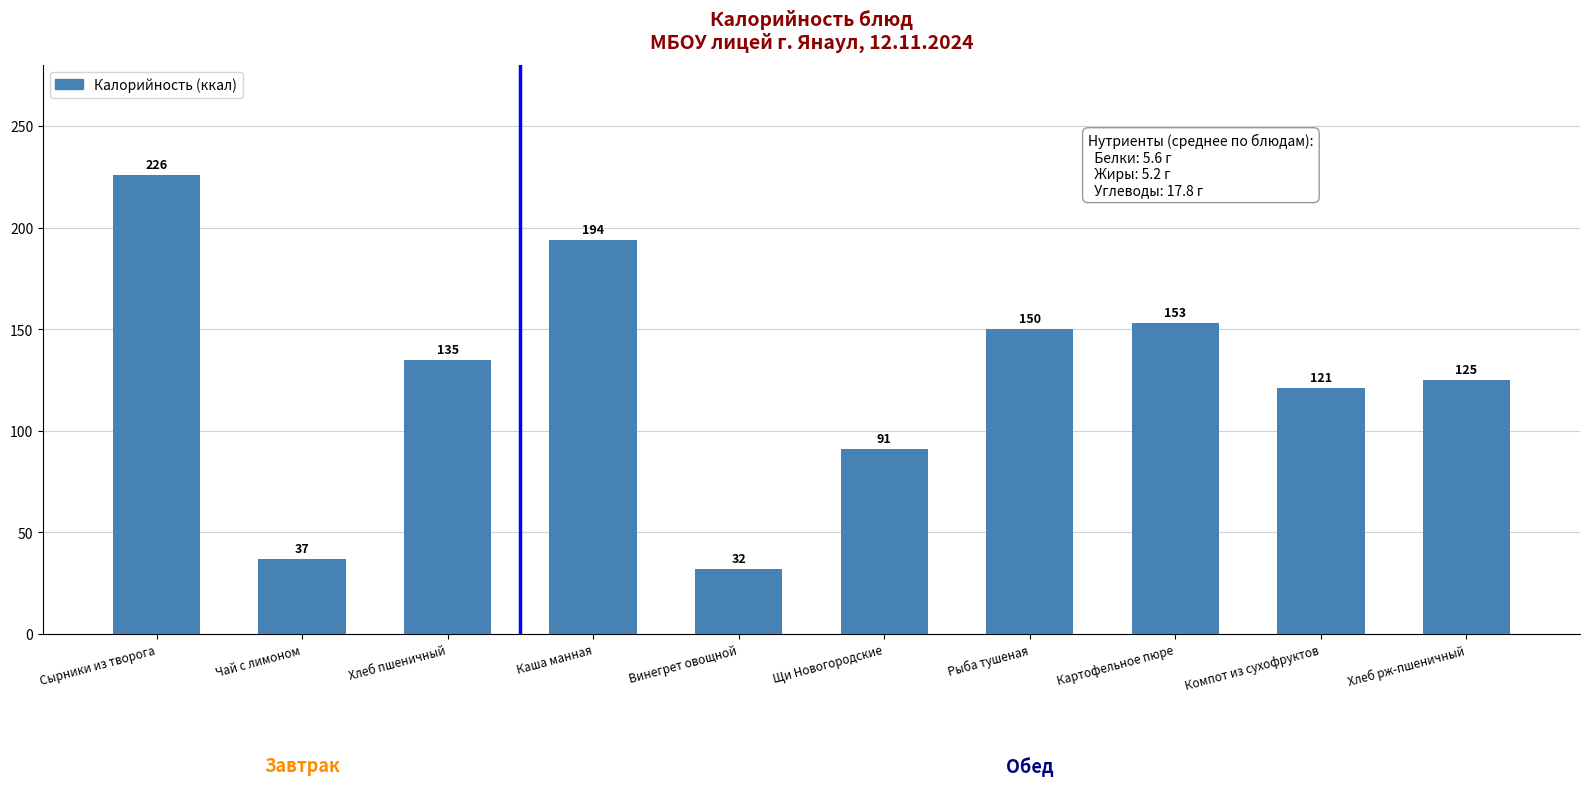

Reading left to right, extract all data points from this chart.

Сырники из творога=226	Чай с лимоном=37	Хлеб пшеничный=135	Каша манная=194	Винегрет овощной=32	Щи Новогородские=91	Рыба тушеная=150	Картофельное пюре=153	Компот из сухофруктов=121	Хлеб рж-пшеничный=125